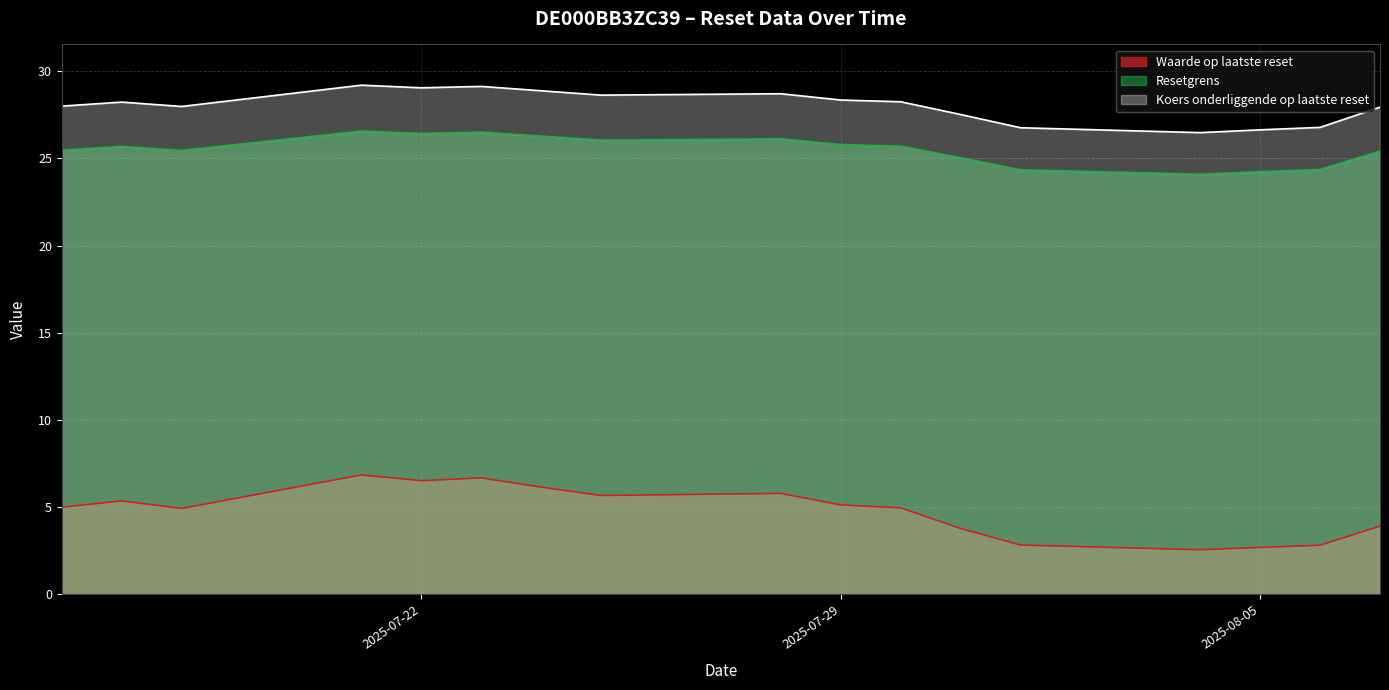

At which label is Resetgrens closest to 25?

2025-07-31